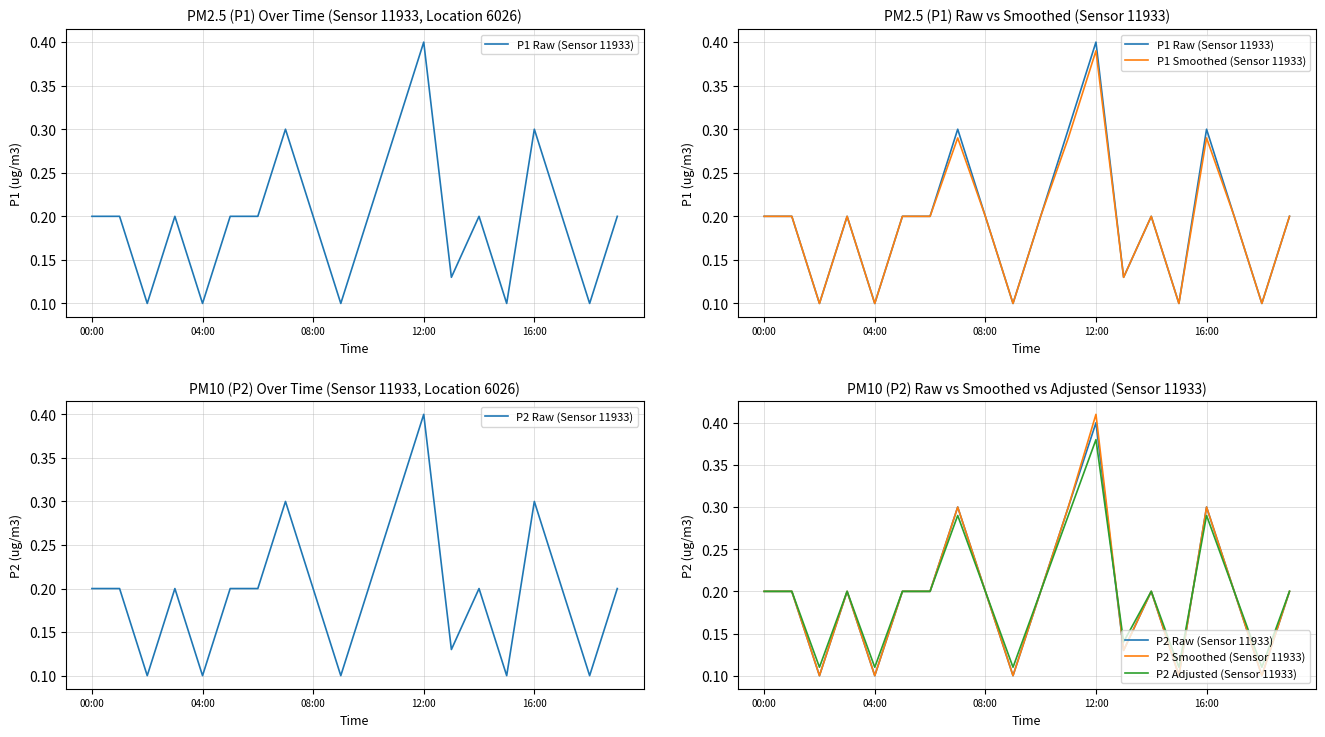

Which series has the largest range (max minus min)?

P2 Smoothed (Sensor 11933)